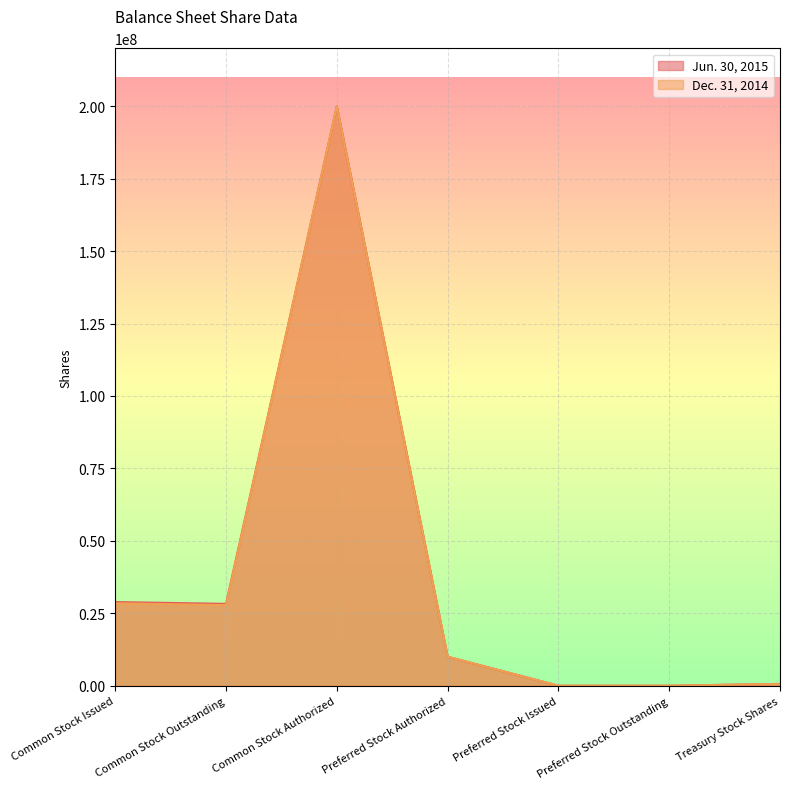

What is the label of the 4th point from the left?

Preferred Stock Authorized